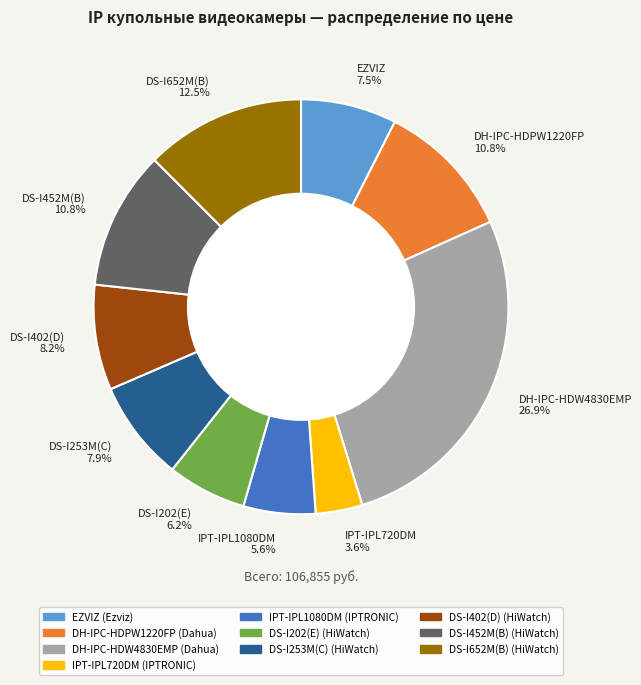

What is the total percentage of DH-IPC-HDW4830EMP and DS-I402(D)?

35.1%